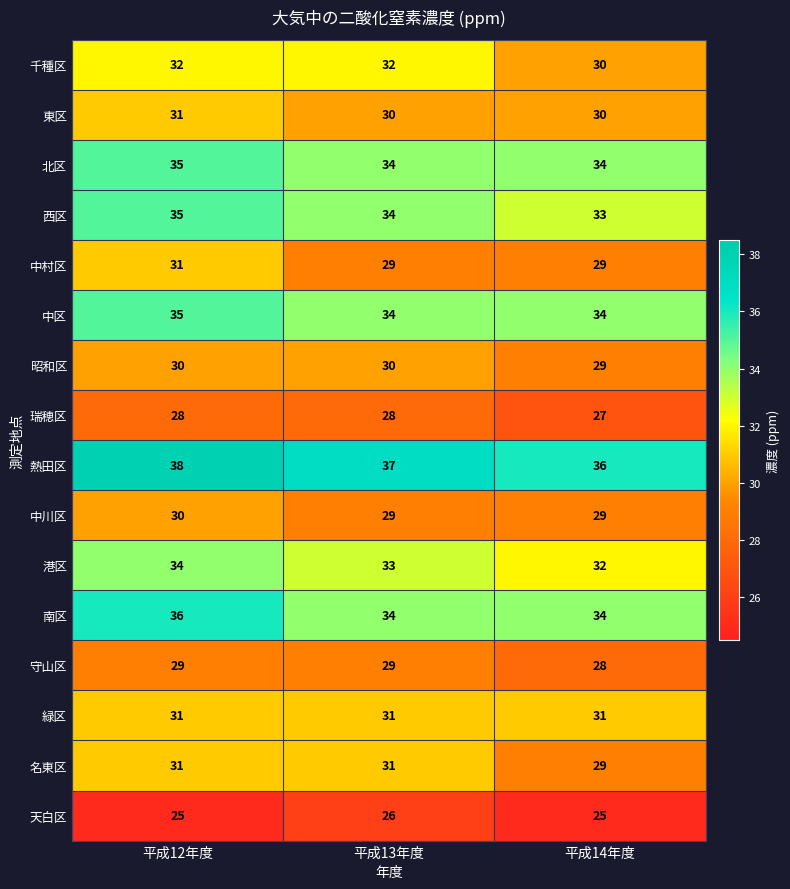

What is the spread (max minus min) of values at 平成13年度?

11